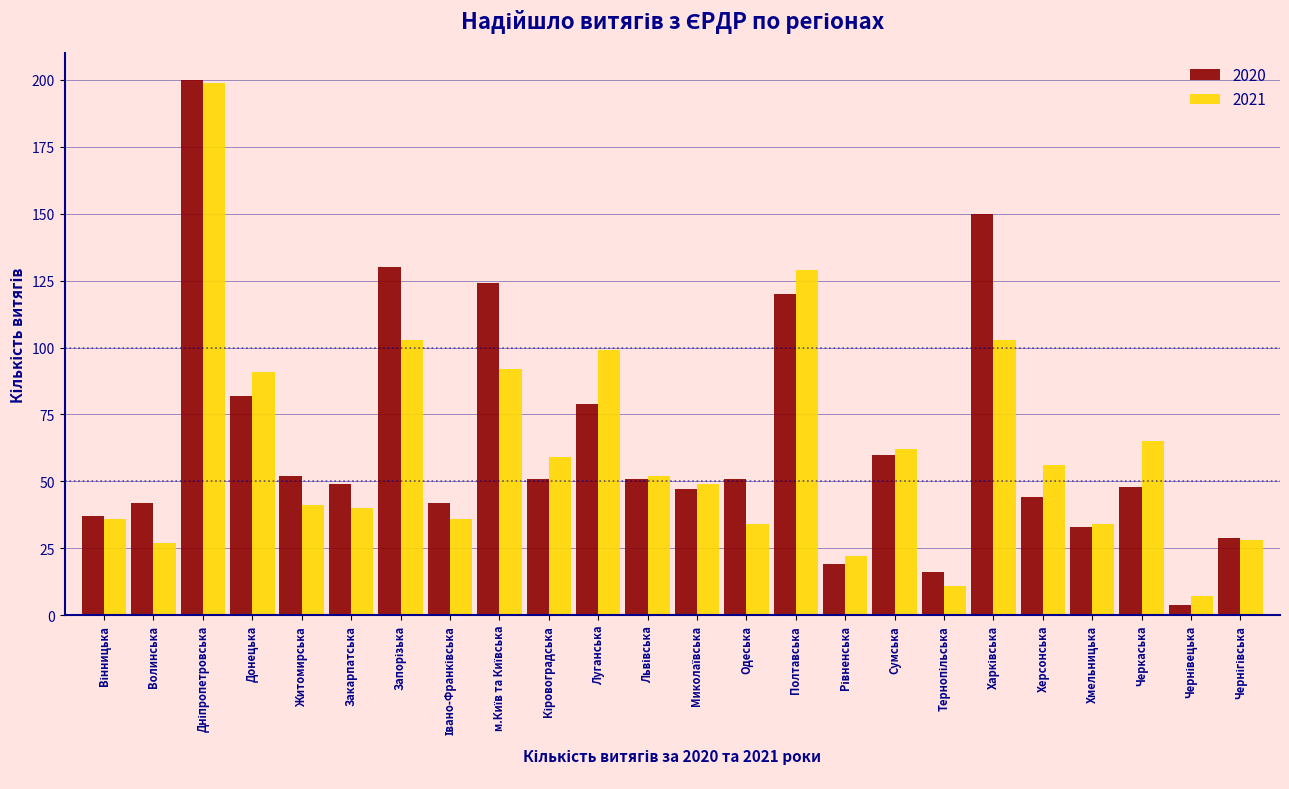

The value of 2020 at Сумська is 60. True or false?

True